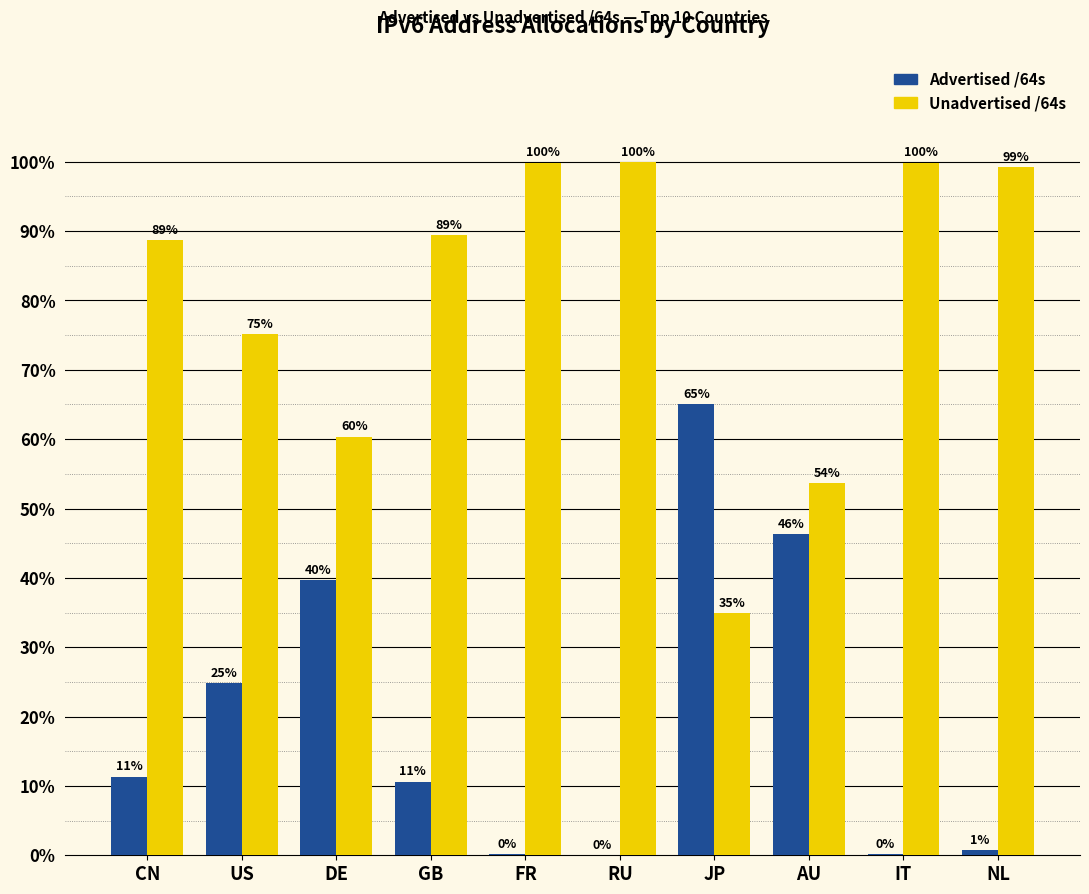

At which label is Advertised /64s closest to 32?

US